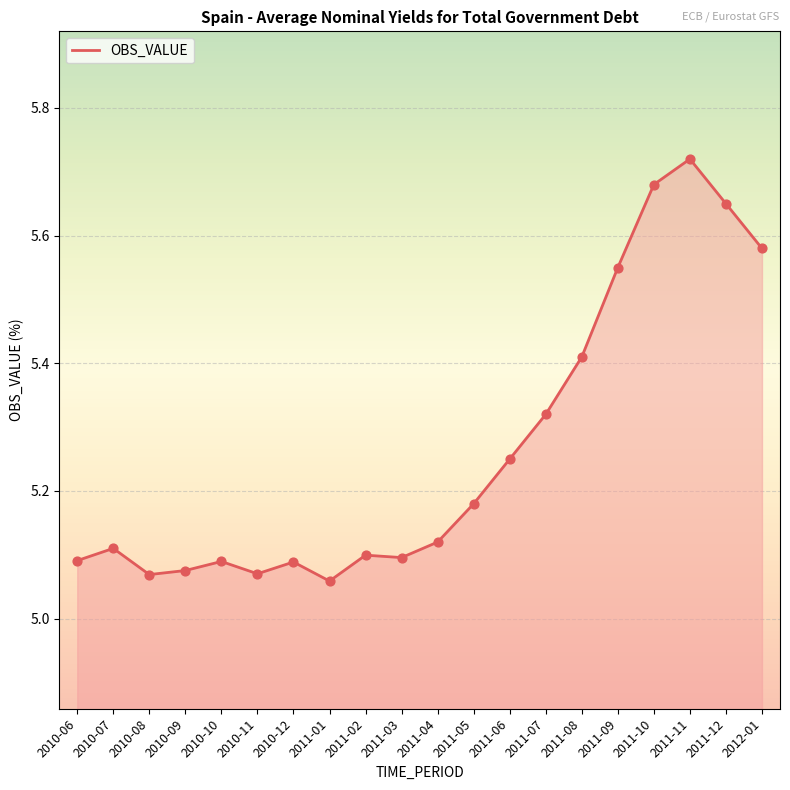

What is the change in value from 2011-04 to 2011-06?

+0.1